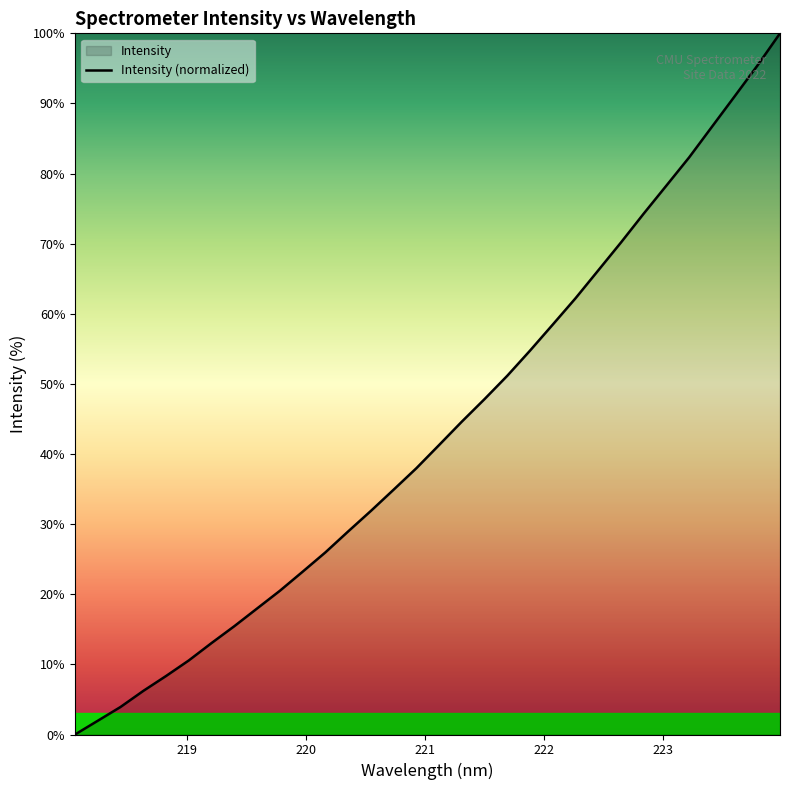

What is the greatest value displayed?

100.0